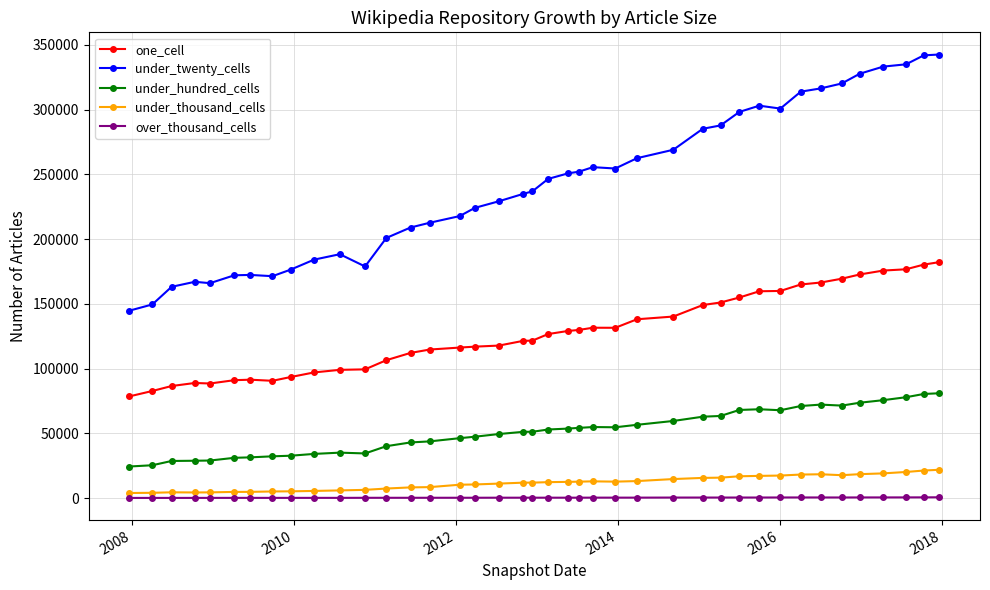

Which series has the widest spread of values?

under_twenty_cells